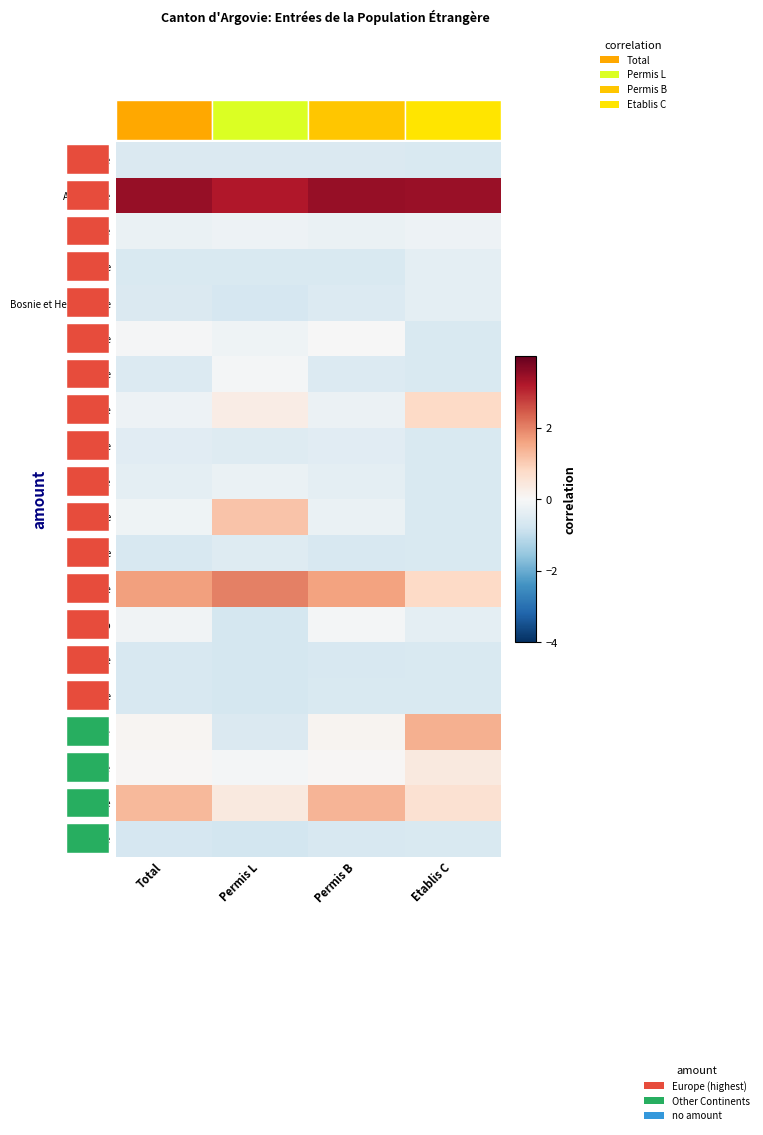

How many distinct data groups are displayed?

20